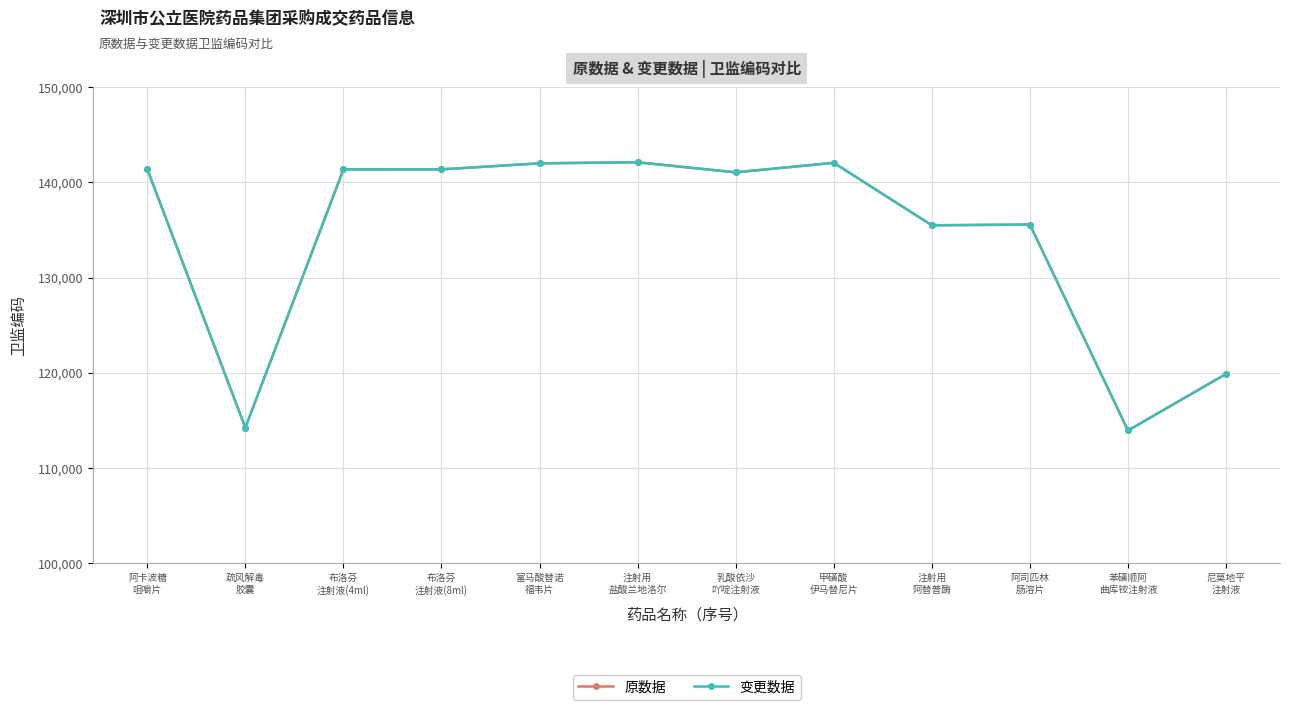

Reading right to left, transcribe all the data shown in this chart.

原数据: 尼莫地平
注射液=119876	苯磺顺阿
曲库铵注射液=113940	阿司匹林
肠溶片=135564	注射用
阿替普酶=135487	甲磺酸
伊马替尼片=142049	乳酸依沙
吖啶注射液=141049	注射用
盐酸兰地洛尔=142102	富马酸替诺
福韦片=141994	布洛芬
注射液(8ml)=141358	布洛芬
注射液(4ml)=141357	疏风解毒
胶囊=114230	阿卡波糖
咀嚼片=141393
变更数据: 尼莫地平
注射液=119876	苯磺顺阿
曲库铵注射液=113940	阿司匹林
肠溶片=135564	注射用
阿替普酶=135487	甲磺酸
伊马替尼片=142049	乳酸依沙
吖啶注射液=141049	注射用
盐酸兰地洛尔=142102	富马酸替诺
福韦片=141994	布洛芬
注射液(8ml)=141358	布洛芬
注射液(4ml)=141357	疏风解毒
胶囊=114230	阿卡波糖
咀嚼片=141393